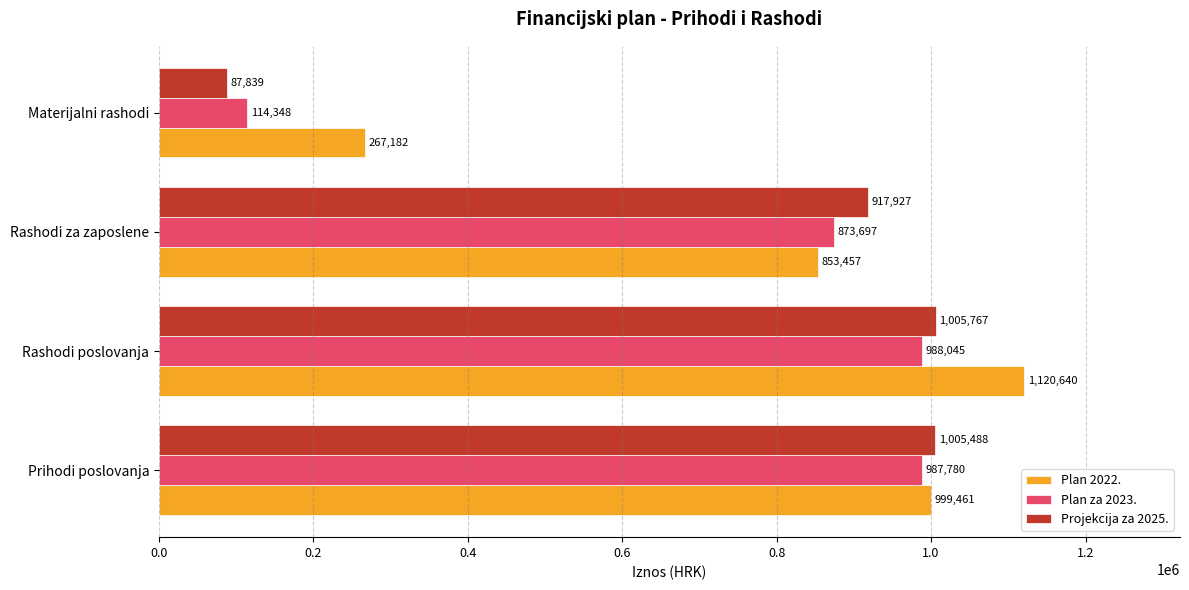

Where is Plan 2022. nearest to the value 693911?

Rashodi za zaposlene